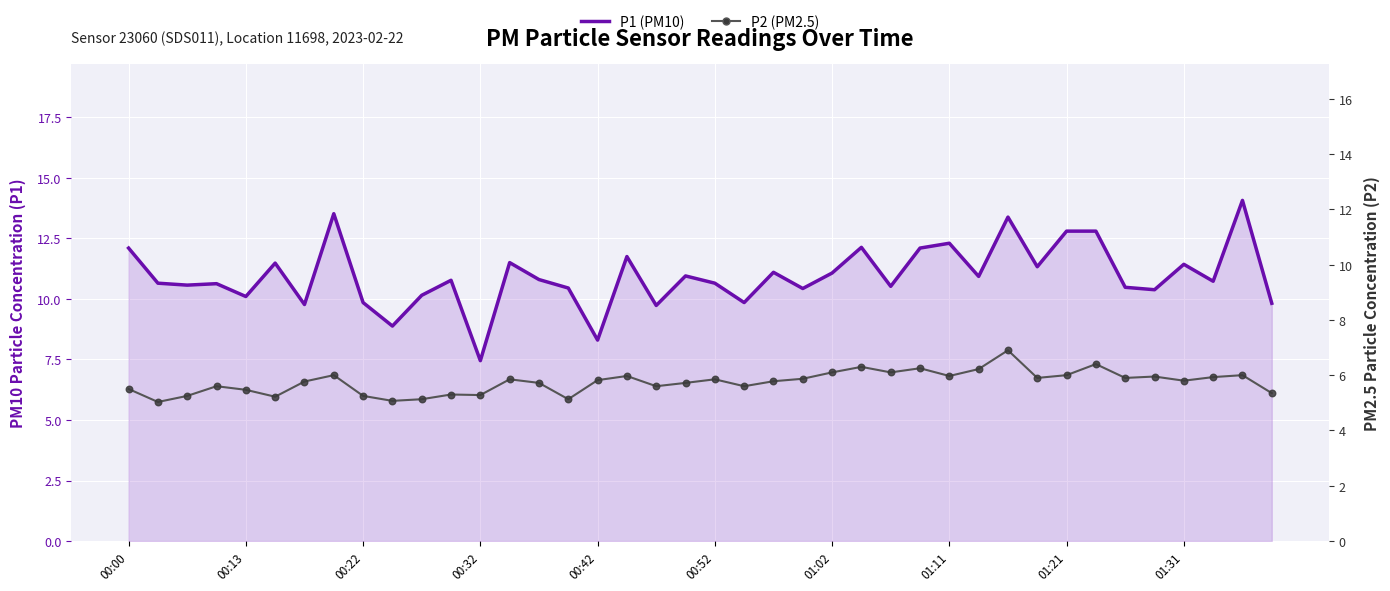

At how many categories does at least one series exceed 8?

39